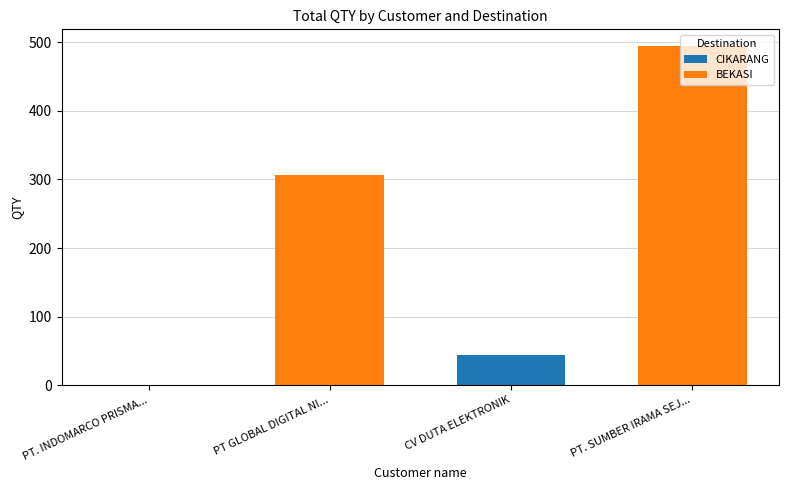

What is the sum of all CIKARANG values?

45